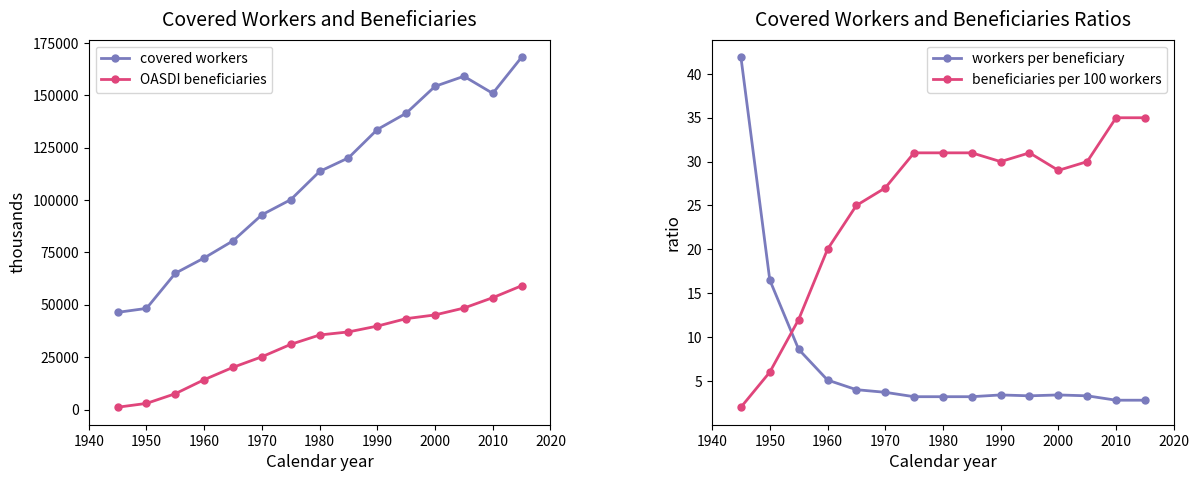

Reading right to left, what are all the values shown in this chart?

covered workers: 168174.0	150917.0	159081.0	154287.0	141446.0	133672.0	120137.0	113656.0	100193.0	92963.0	80539.0	72371.0	65066.0	48280.0	46390.0
OASDI beneficiaries: 59087.0	53398.0	48434.0	45166.0	43387.0	39832.0	37058.0	35585.0	31123.0	25186.0	20157.0	14262.0	7564.0	2930.0	1106.0
workers per beneficiary: 2.8	2.8	3.3	3.4	3.3	3.4	3.2	3.2	3.2	3.7	4.0	5.1	8.6	16.5	41.9
beneficiaries per 100 workers: 35.0	35.0	30.0	29.0	31.0	30.0	31.0	31.0	31.0	27.0	25.0	20.0	12.0	6.0	2.0